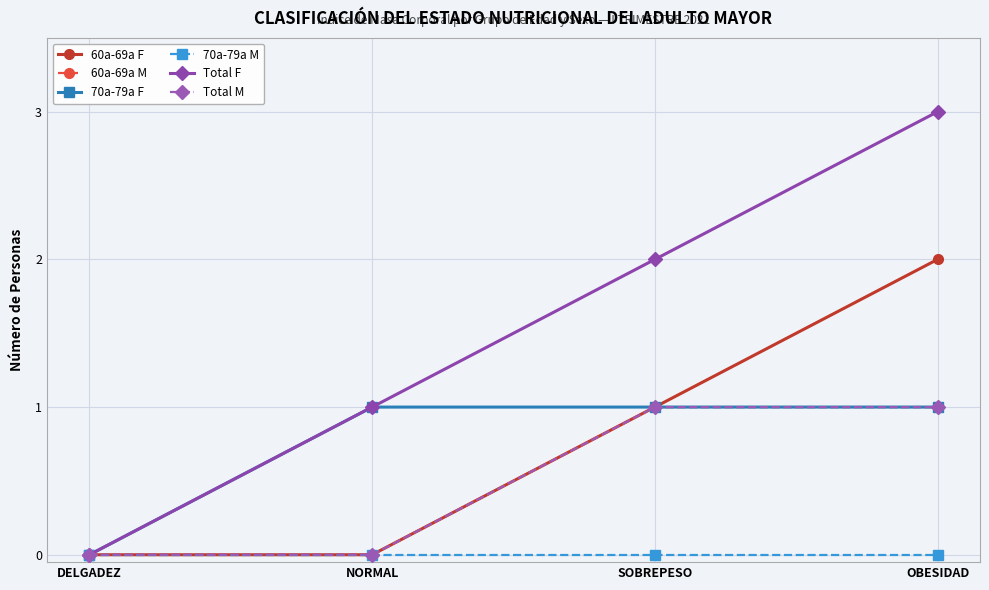

What is the difference between the 60a-69a F values at DELGADEZ and SOBREPESO?

1